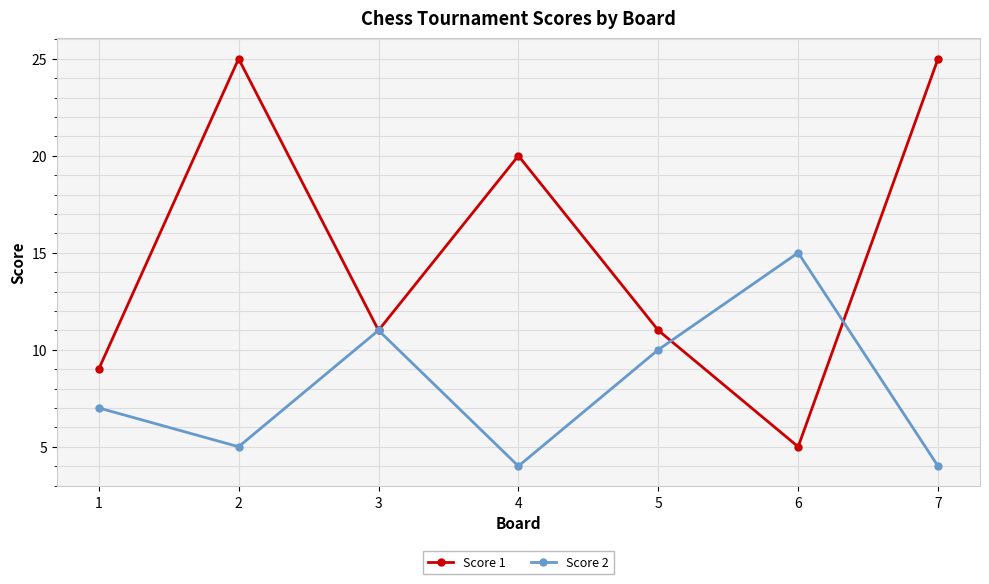

List the series in order of their peak value, lowest first.

Score 2, Score 1